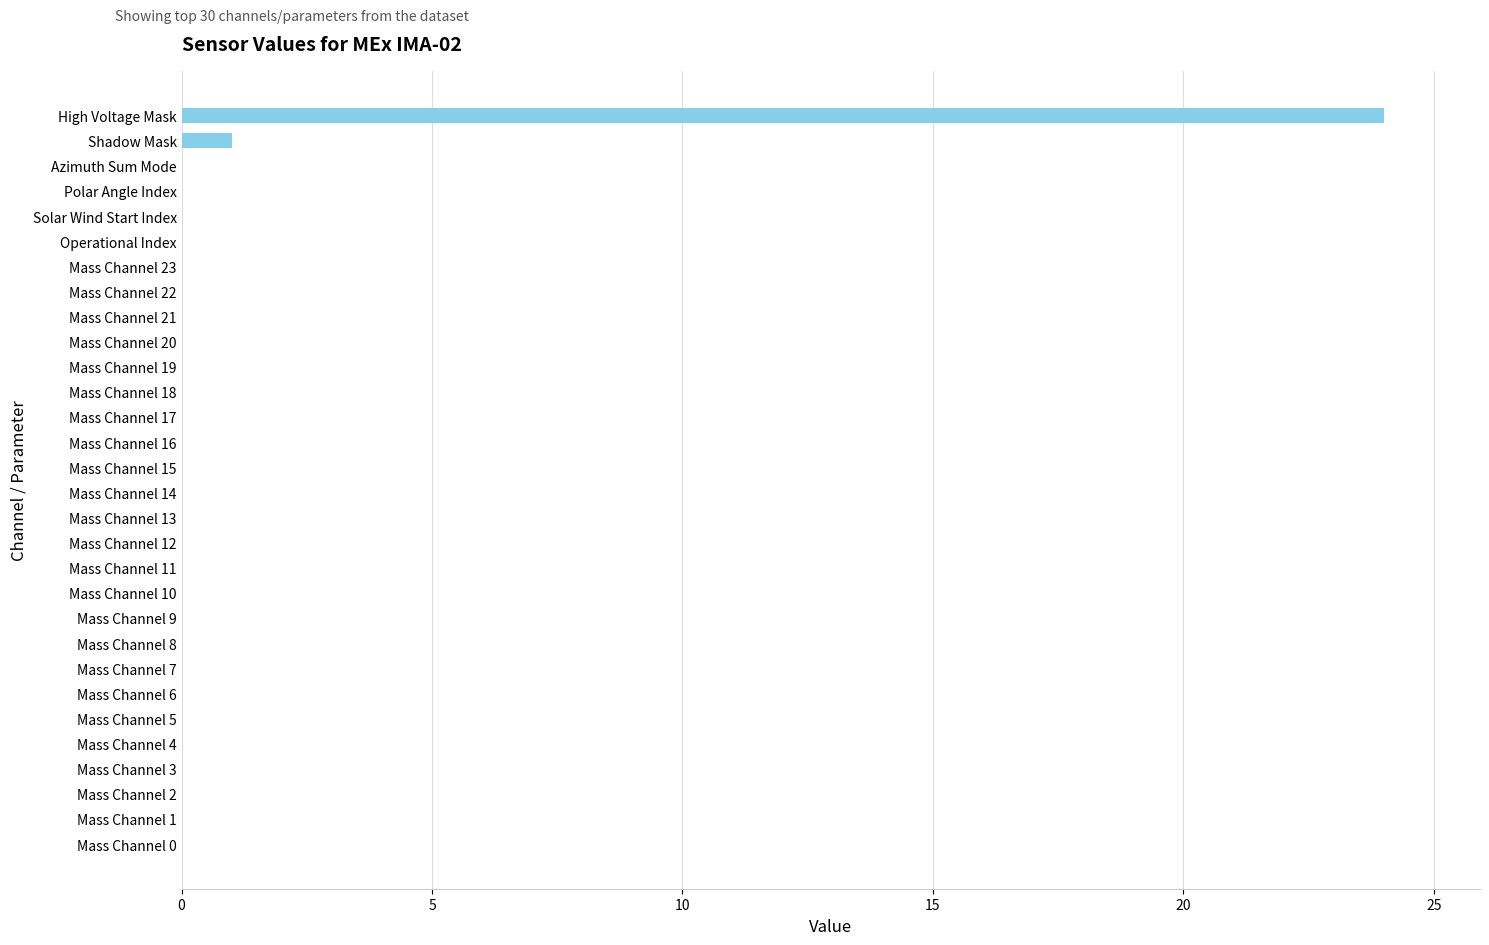

Is it true that the value at Mass Channel 22 is 9?

False